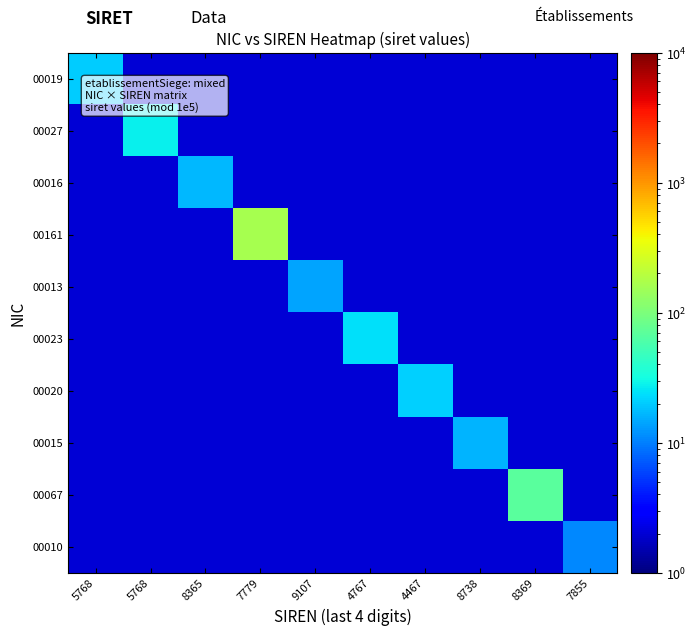

Rank the series by their maximum value, from lowest to highest.

00010, 00013, 00015, 00016, 00019, 00020, 00023, 00027, 00067, 00161